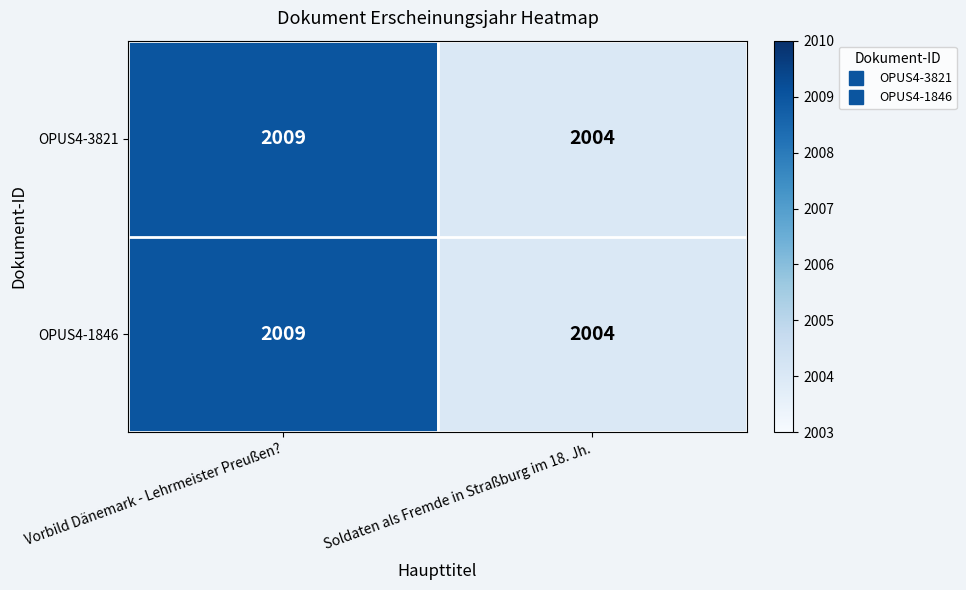

What is the difference between the maximum and minimum values in the OPUS4-3821 series?

5